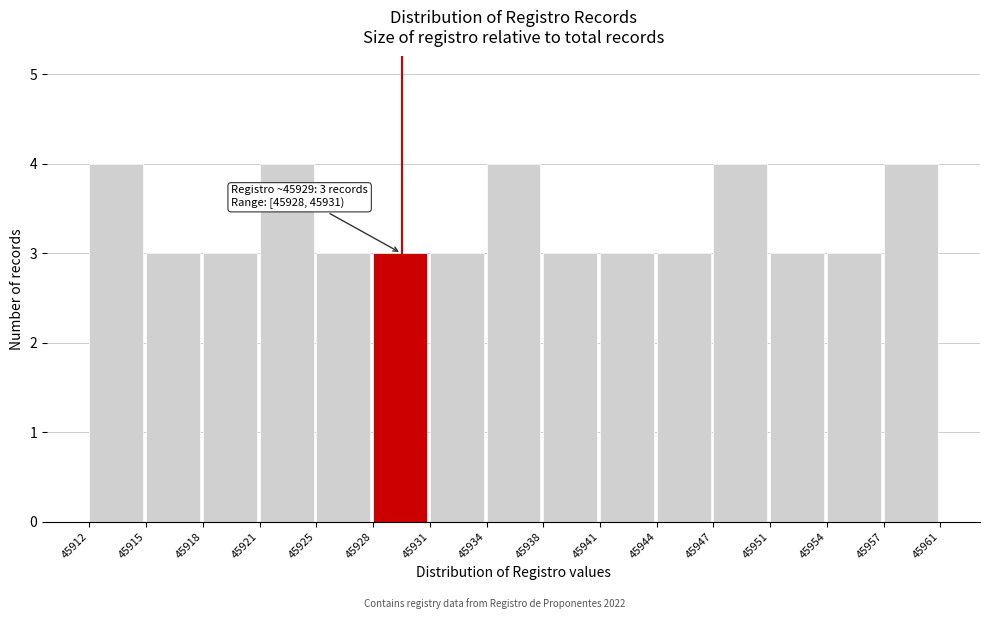

Reading left to right, extract all data points from this chart.

4	3	3	4	3	3	3	4	3	3	3	4	3	3	4